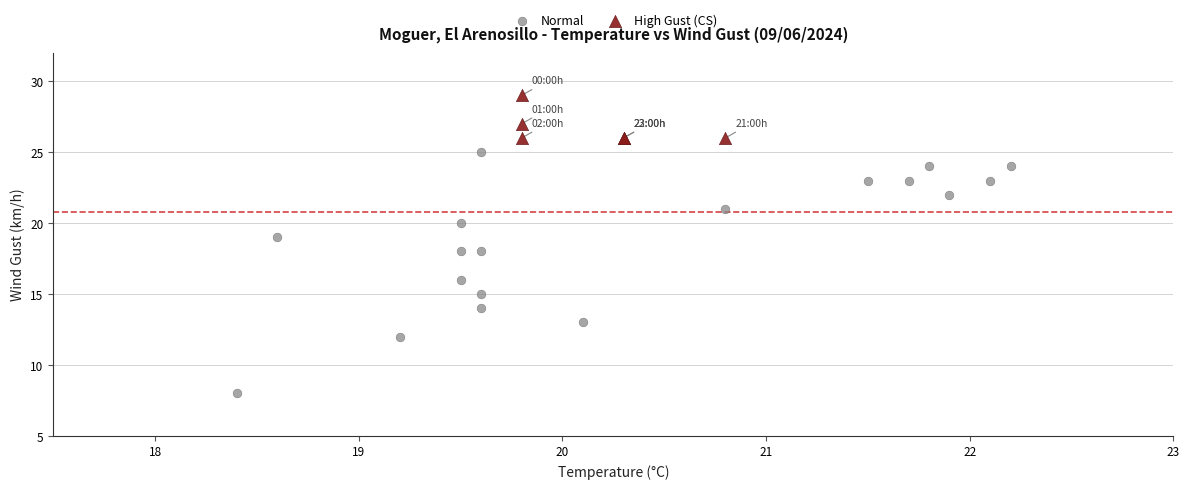

Which series has the largest Y range (max minus min)?

Normal